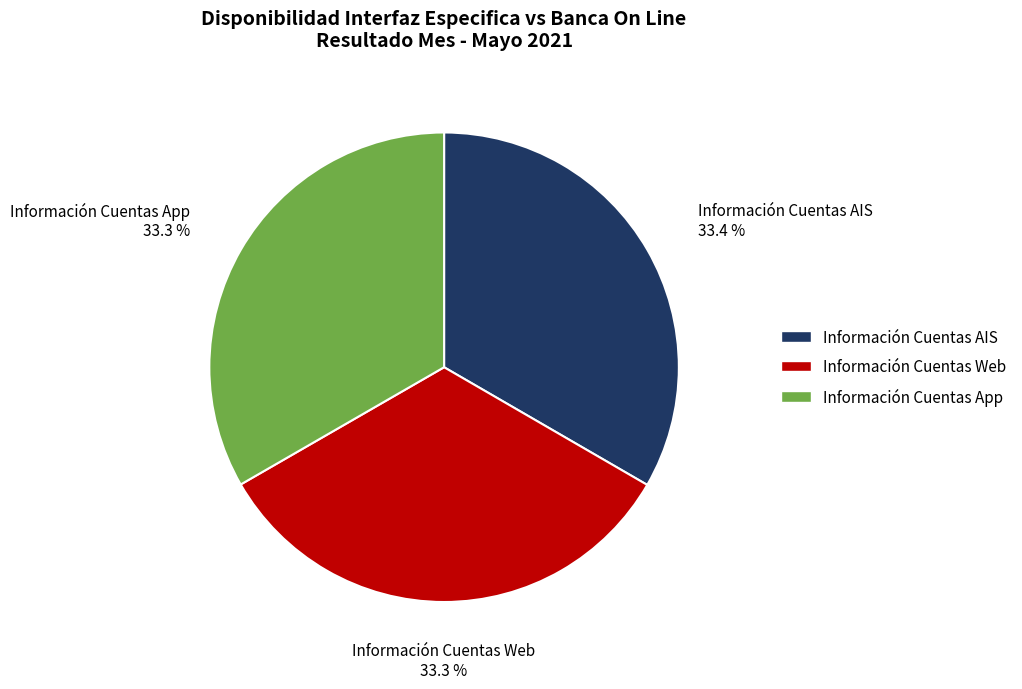

Does Información Cuentas App represent more than half of the total?

No